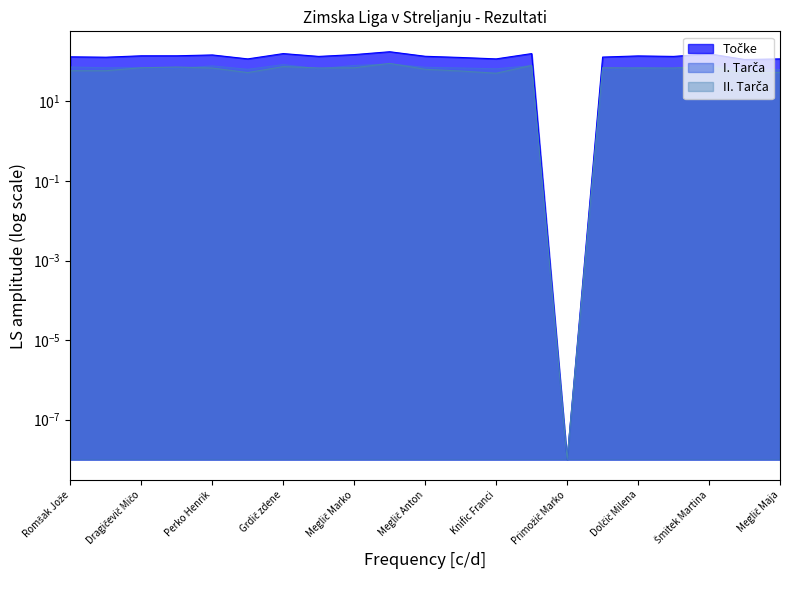

Rank the categories by I. Tarča value from lowest to highest.

Primožič Marko, Dragičevič Žan, Primožič Marjeta, Meglič Maja, Primožič Lojz, Mohorč Marjan, Knific Franci, Gaberc Helena, Primožič Zdenko, Pogačnik Pavel, Klemenc Blaž, Dragičevič Mičo, Dolčič Milena, Meglič Anton, Romšak Jože, Perko Henrik, Meglič Darko, Meglič Marko, Šmitek Martina, Grdič zdene, Primožič Boštjan